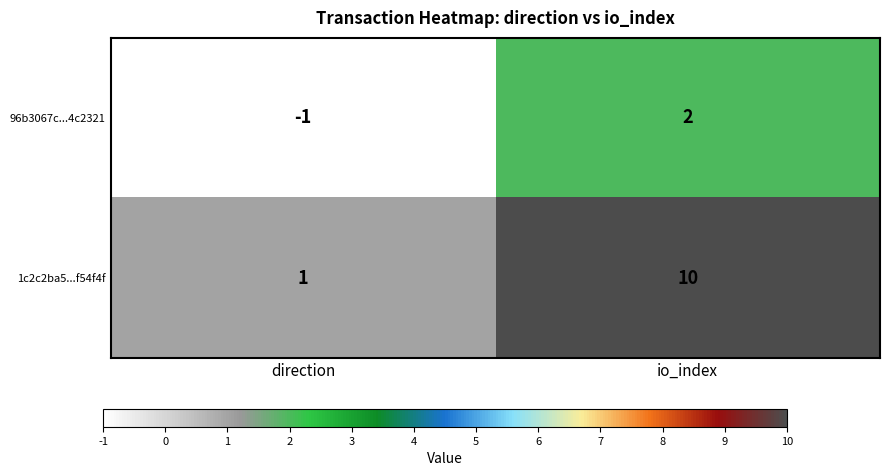

Reading left to right, what are all the values shown in this chart?

96b3067c...4c2321: -1	2
1c2c2ba5...f54f4f: 1	10